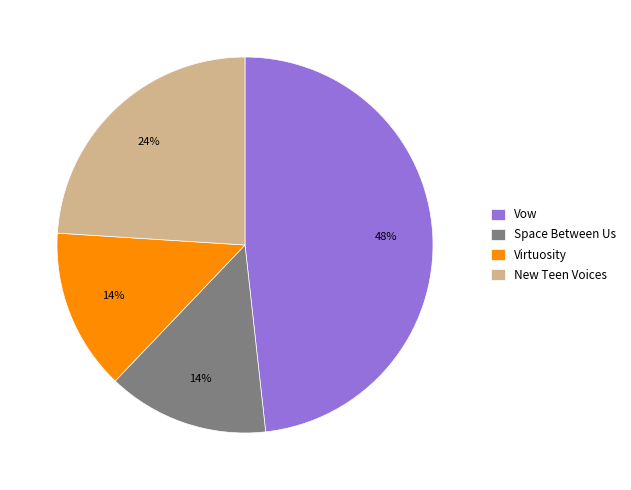

To the nearest percent, what portion does Virtuosity represent?

14%